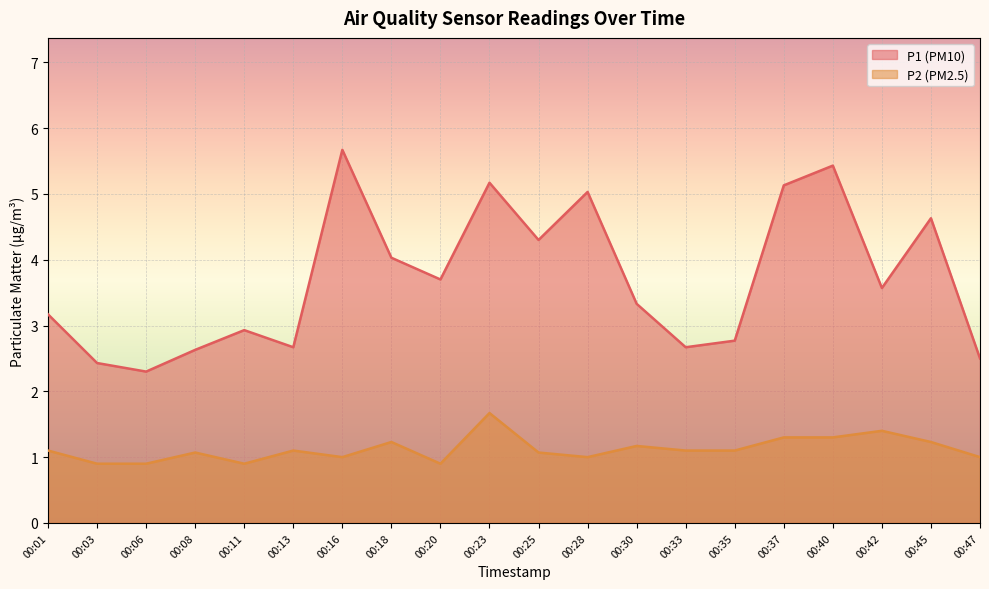

Reading left to right, transcribe all the data shown in this chart.

P1: 3.2	2.4	2.3	2.6	2.9	2.7	5.7	4.0	3.7	5.2	4.3	5.0	3.3	2.7	2.8	5.1	5.4	3.6	4.6	2.5
P2: 1.1	0.9	0.9	1.1	0.9	1.1	1.0	1.2	0.9	1.7	1.1	1.0	1.2	1.1	1.1	1.3	1.3	1.4	1.2	1.0